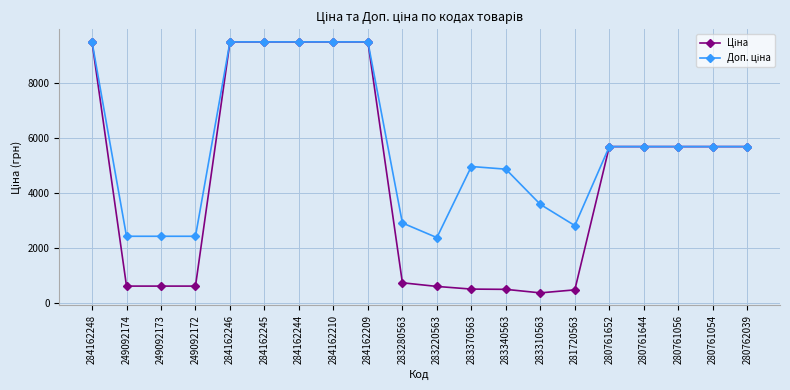

What is the label of the 1st point from the right?

280762039